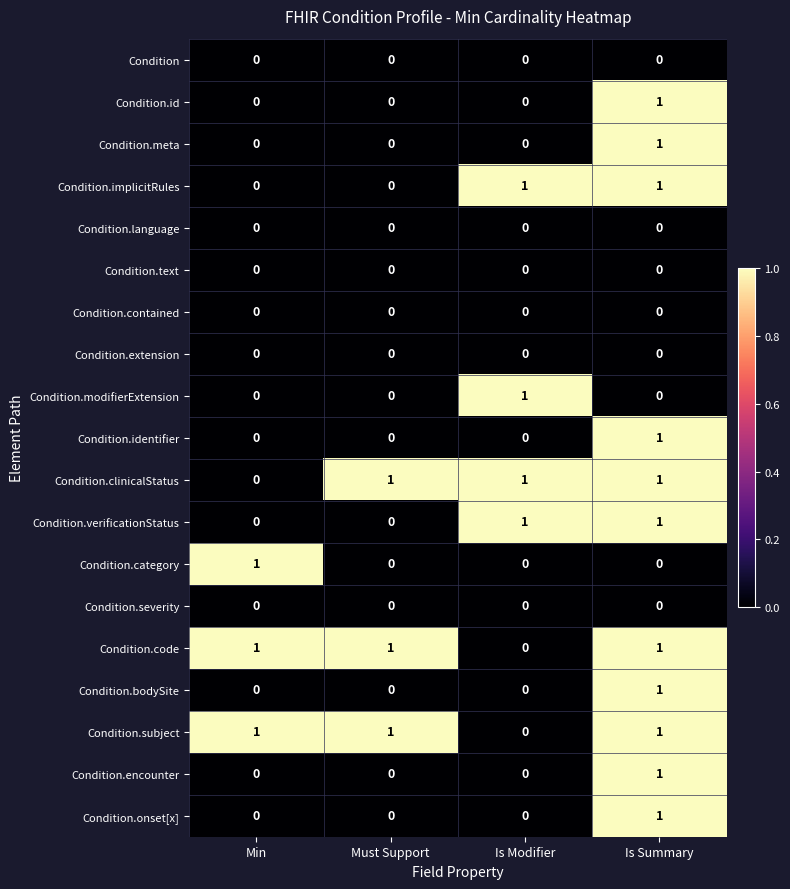

Where is Condition.code nearest to the value 0?

Is Modifier